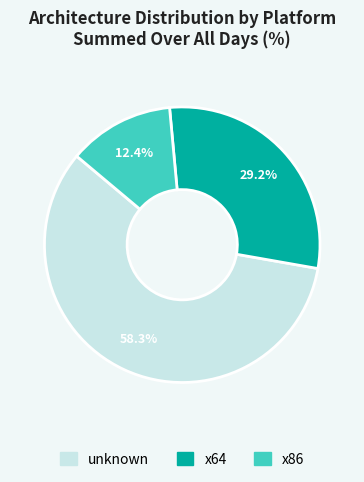

What percentage is NOT represented by x86?

87.6%